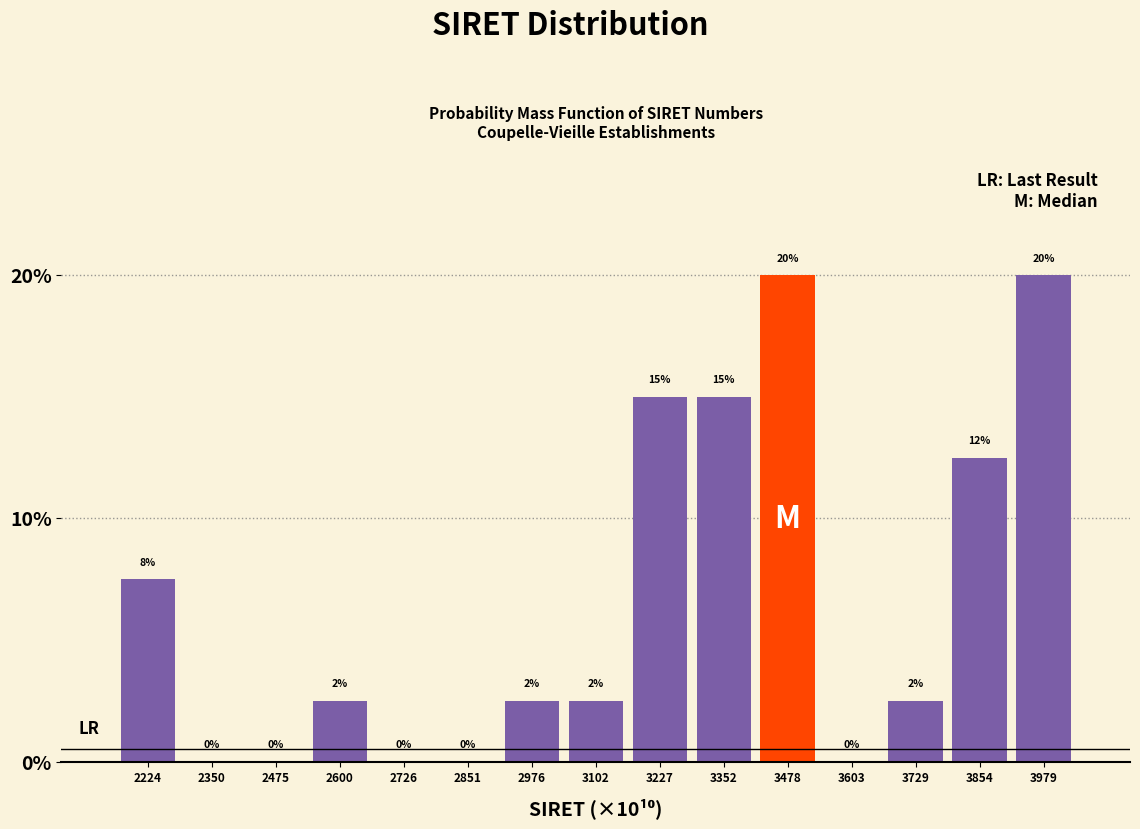

Which has a higher value, 2350 or 2224?

2224